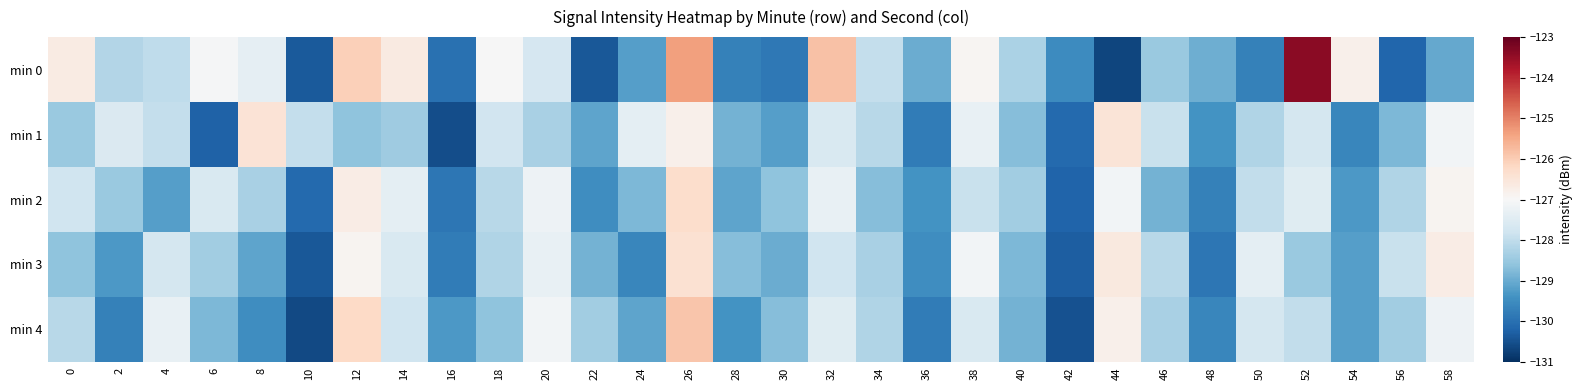

Reading right to left, transcribe all the data shown in this chart.

min 0: 58=-129.1	56=-130.2	54=-126.8	52=-123.4	50=-129.7	48=-129.0	46=-128.5	44=-130.7	42=-129.5	40=-128.3	38=-126.9	36=-129.0	34=-128.0	32=-125.8	30=-129.9	28=-129.7	26=-125.4	24=-129.2	22=-130.4	20=-127.7	18=-127.0	16=-130.0	14=-126.7	12=-126.0	10=-130.4	8=-127.3	6=-127.1	4=-128.0	2=-128.2	0=-126.7
min 1: 58=-127.1	56=-128.8	54=-129.6	52=-127.7	50=-128.2	48=-129.4	46=-127.9	44=-126.5	42=-130.1	40=-128.7	38=-127.3	36=-129.8	34=-128.1	32=-127.6	30=-129.2	28=-128.9	26=-126.8	24=-127.4	22=-129.1	20=-128.3	18=-127.8	16=-130.6	14=-128.4	12=-128.6	10=-127.9	8=-126.4	6=-130.2	4=-128.0	2=-127.6	0=-128.5
min 2: 58=-126.9	56=-128.2	54=-129.3	52=-127.5	50=-128.0	48=-129.7	46=-128.9	44=-127.1	42=-130.2	40=-128.4	38=-127.9	36=-129.4	34=-128.7	32=-127.3	30=-128.6	28=-129.1	26=-126.3	24=-128.8	22=-129.5	20=-127.2	18=-128.1	16=-129.9	14=-127.4	12=-126.7	10=-130.1	8=-128.3	6=-127.6	4=-129.2	2=-128.5	0=-127.8
min 3: 58=-126.7	56=-127.9	54=-129.2	52=-128.5	50=-127.4	48=-129.9	46=-128.1	44=-126.6	42=-130.3	40=-128.8	38=-127.1	36=-129.5	34=-128.3	32=-127.8	30=-129.0	28=-128.7	26=-126.4	24=-129.6	22=-128.9	20=-127.3	18=-128.2	16=-129.8	14=-127.6	12=-126.9	10=-130.4	8=-129.1	6=-128.4	4=-127.7	2=-129.3	0=-128.6
min 4: 58=-127.2	56=-128.4	54=-129.2	52=-128.0	50=-127.7	48=-129.6	46=-128.3	44=-126.8	42=-130.5	40=-128.9	38=-127.6	36=-129.8	34=-128.2	32=-127.5	30=-128.7	28=-129.4	26=-125.9	24=-129.1	22=-128.4	20=-127.1	18=-128.6	16=-129.3	14=-127.8	12=-126.2	10=-130.6	8=-129.5	6=-128.8	4=-127.3	2=-129.7	0=-128.1